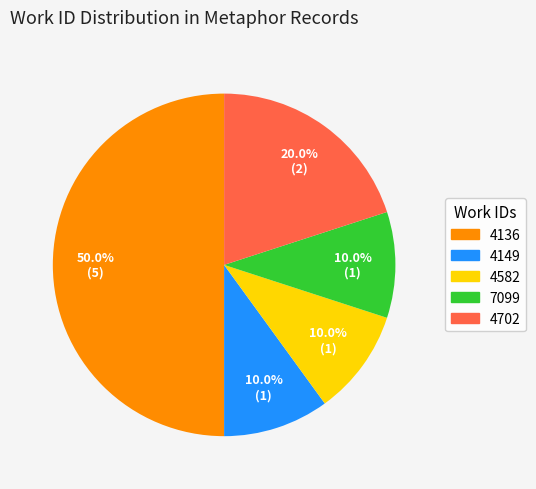

The 4149 slice represents 19% of the pie. True or false?

False